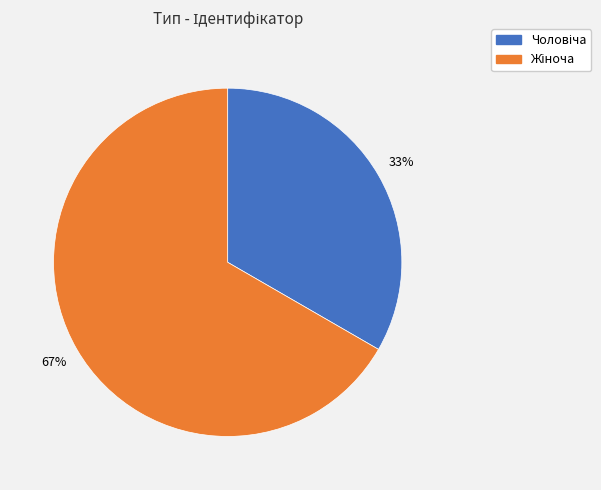

Is there any slice that represents more than half of the pie?

Yes